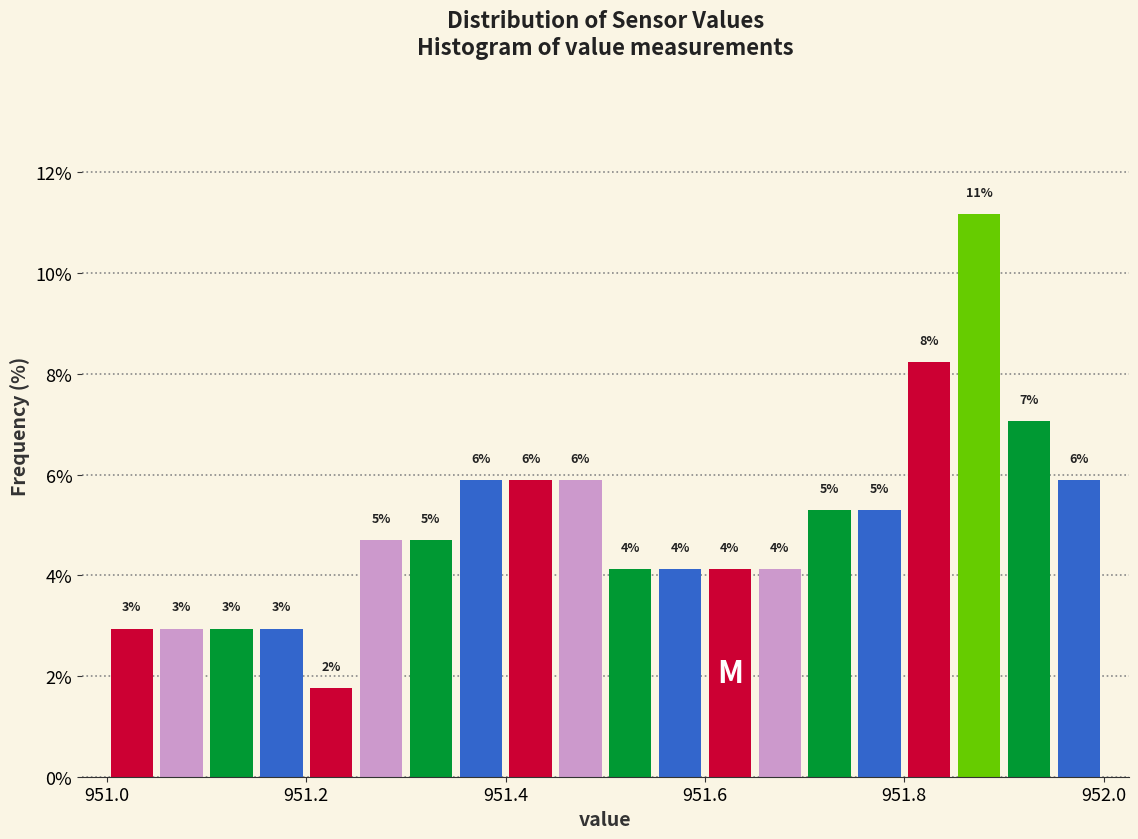

Read against the x-axis, roughly where is the centre of the tallest bar?

951.88